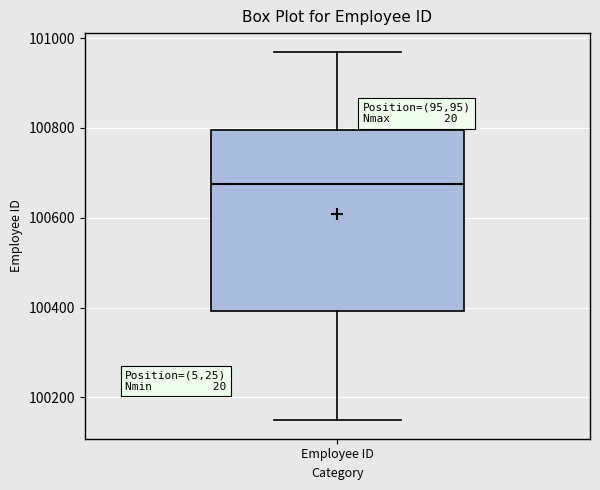

Read this box plot against the y-axis: the position of the median line, the range covered by the box, and the ends of both whiskers. The values are not printed on the chart, so give them approximately, as read against the axis.

median 100680, box 100400 to 100800, whiskers 100140 to 100980